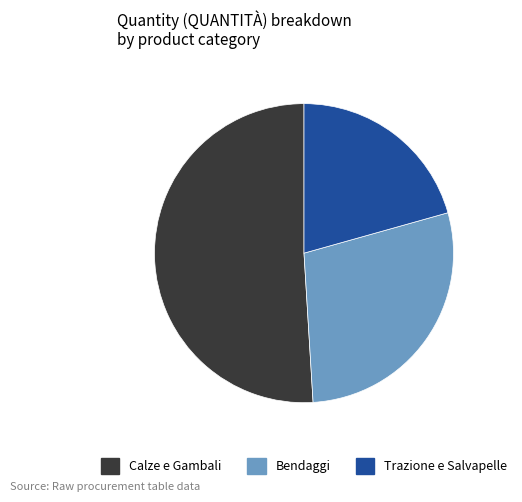

Combined, do Bendaggi and Trazione e Salvapelle account for over 50%?

No